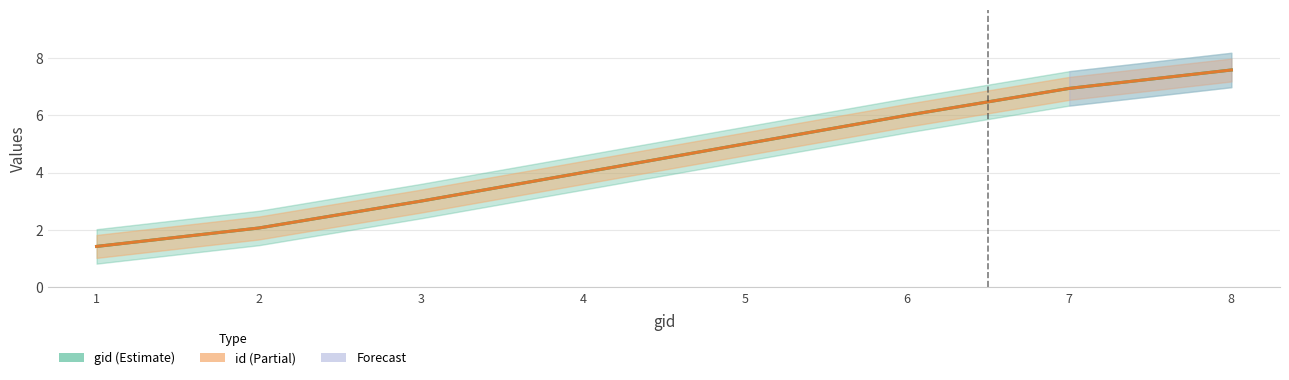

Which series has the widest spread of values?

gid (Estimate)